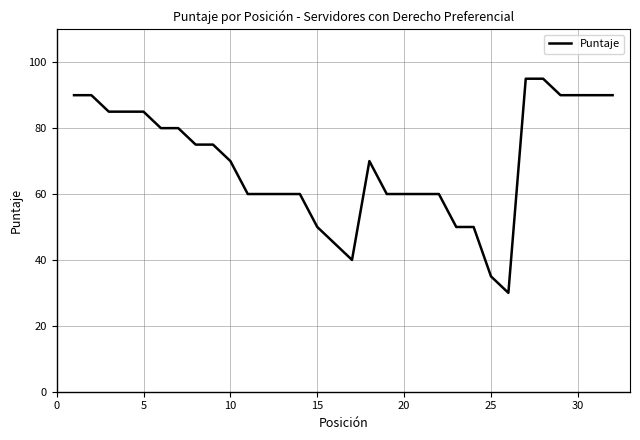

What is the smallest value displayed?

30